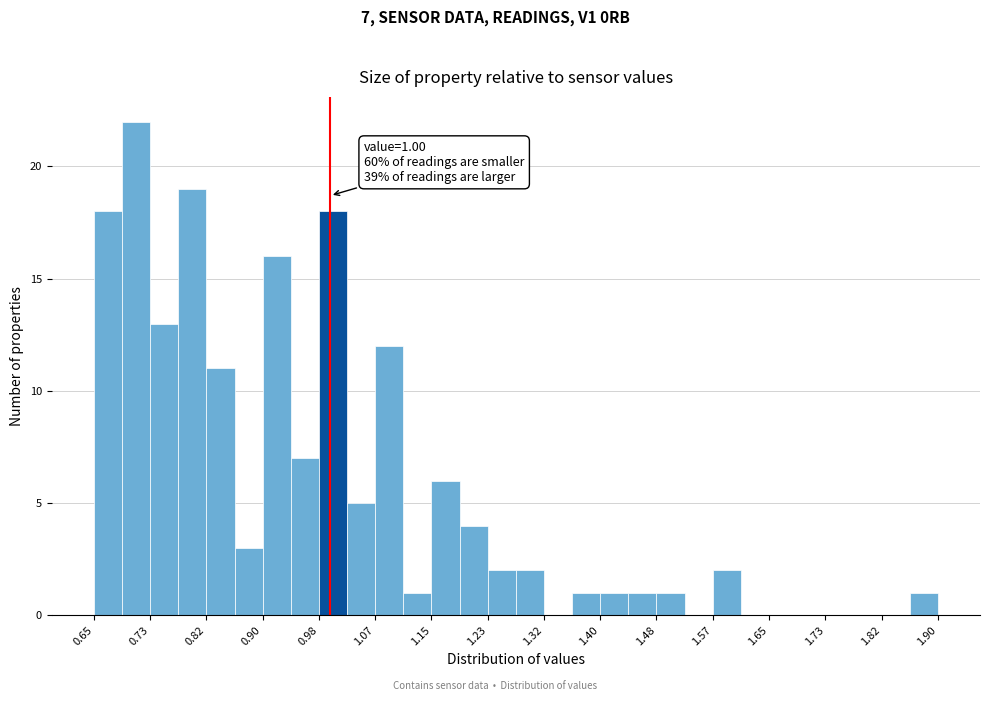

Which range on the x-axis has the tallest bar?

0.69 to 0.73